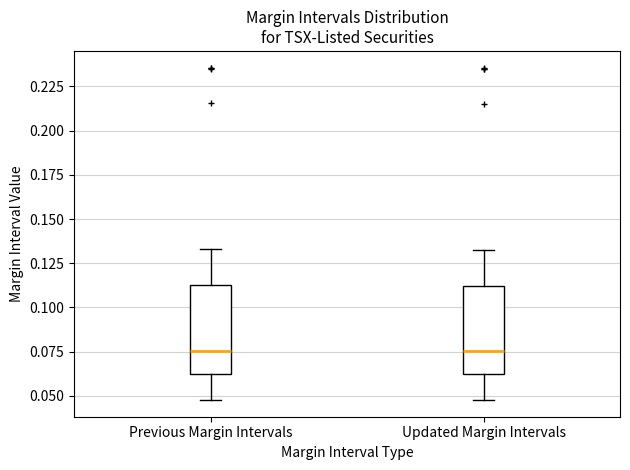

Where does the upper whisker of the box for Previous Margin Intervals end on the y-axis? The values are not printed on the chart, so give them approximately, as read against the axis.

0.135